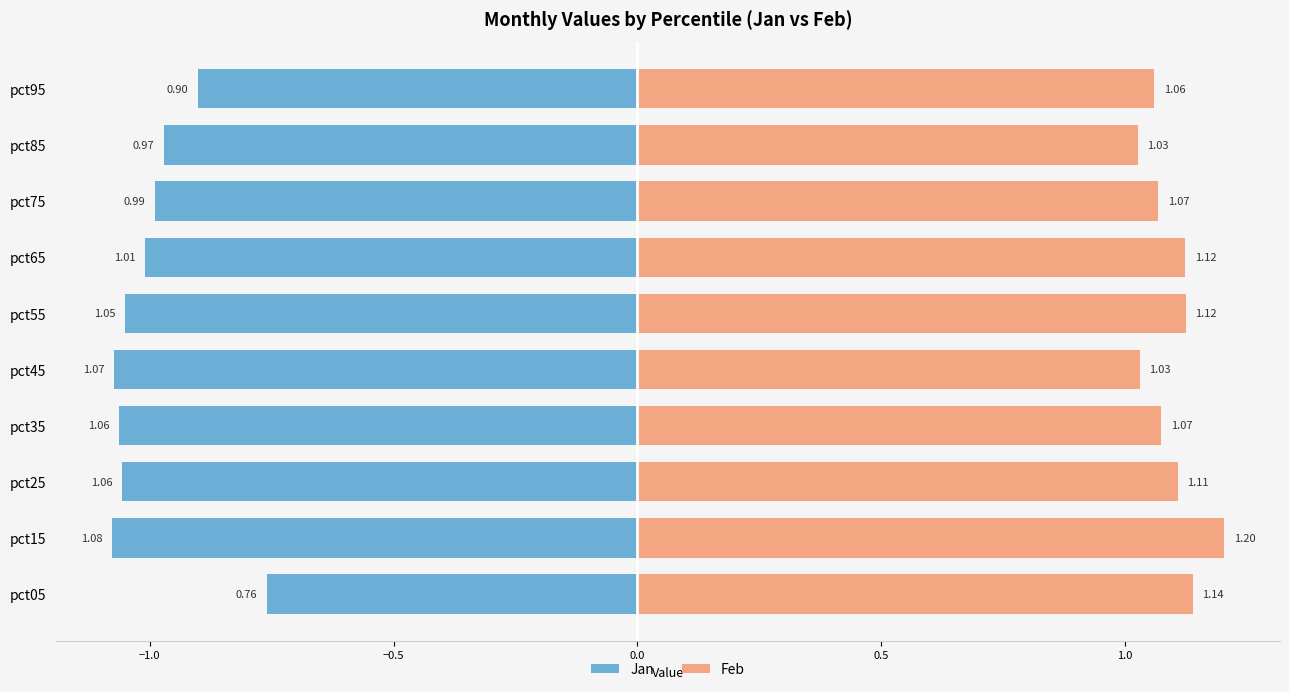

Count the number of data series in this chart.

2